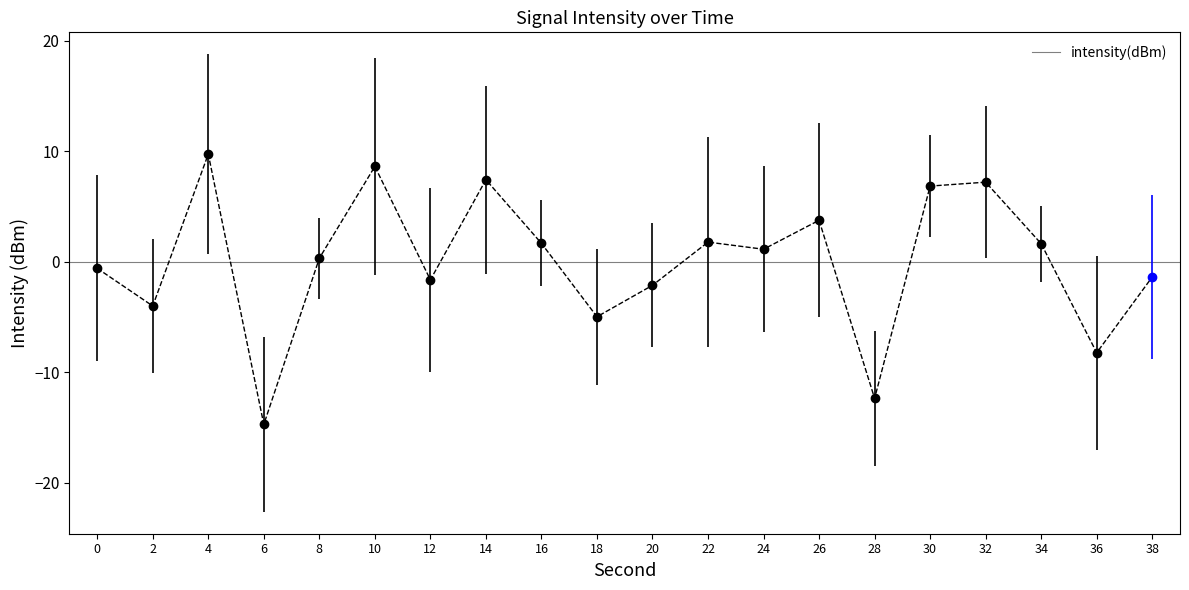

Which has a higher value, 24 or 34?

34